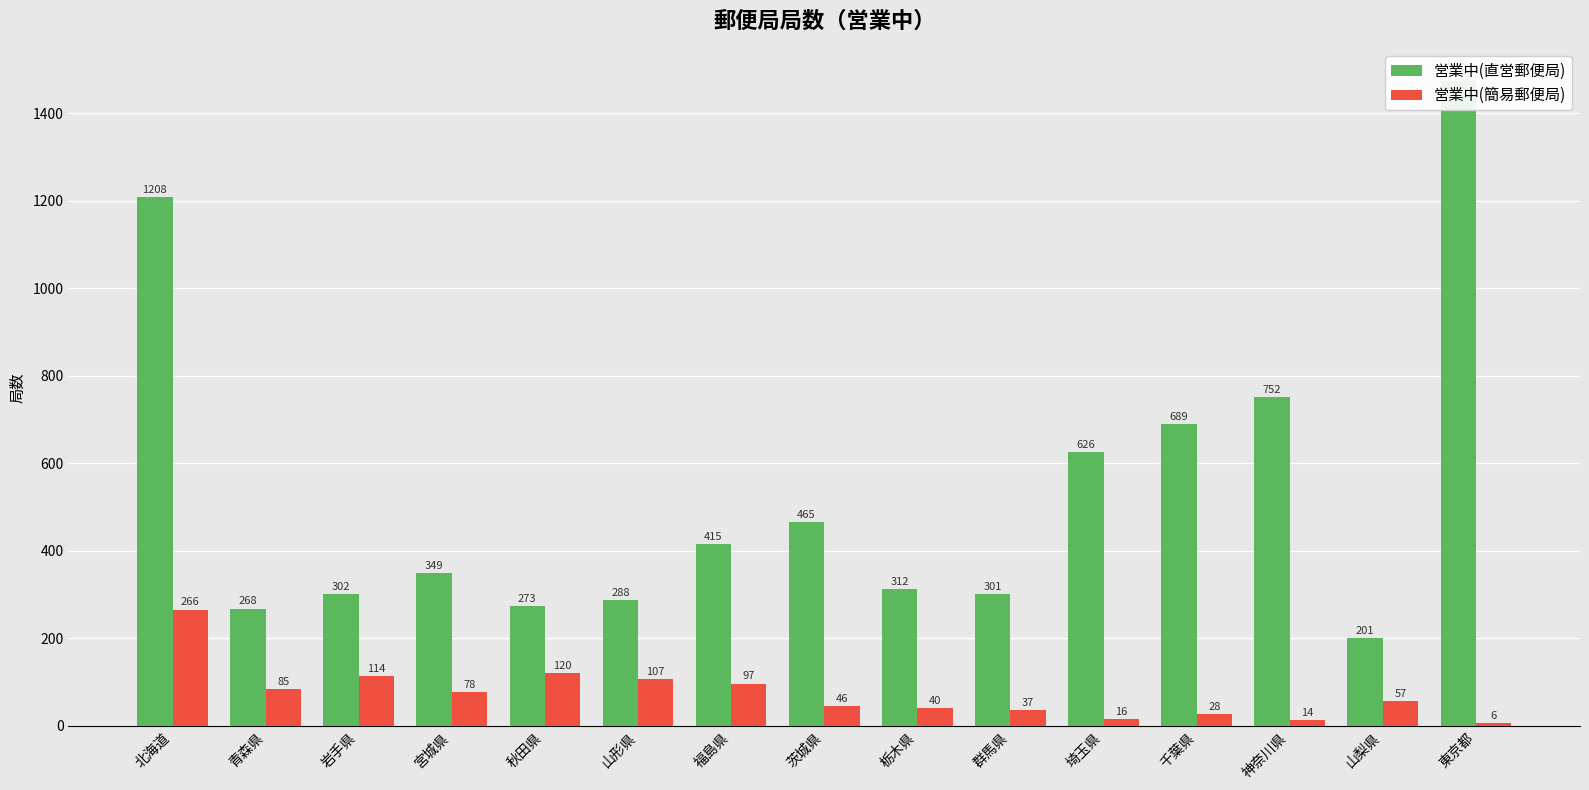

How many data points in 営業中(直営郵便局) are above 349?

7